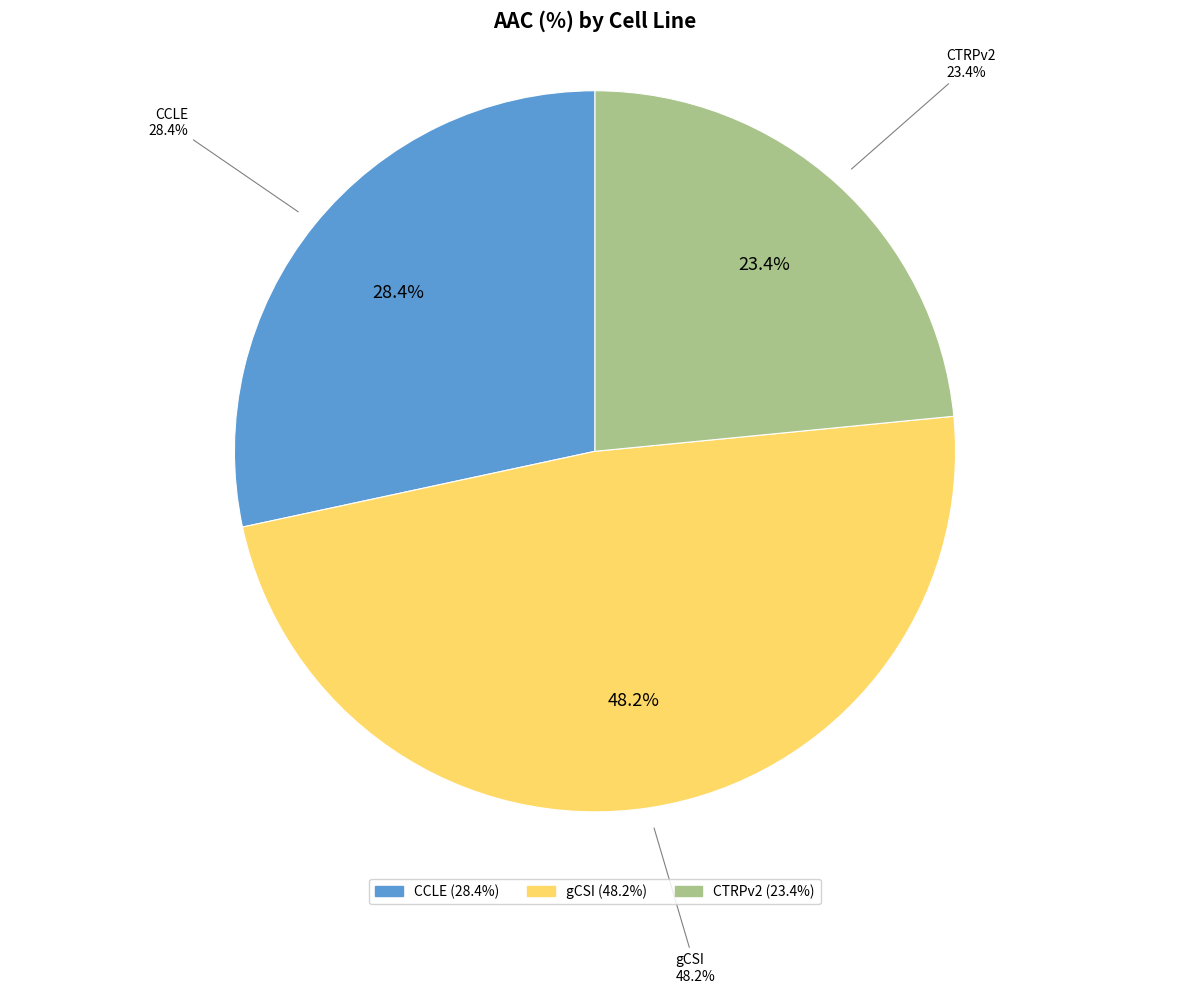

Do CCLE and gCSI together represent more than half of the pie?

Yes